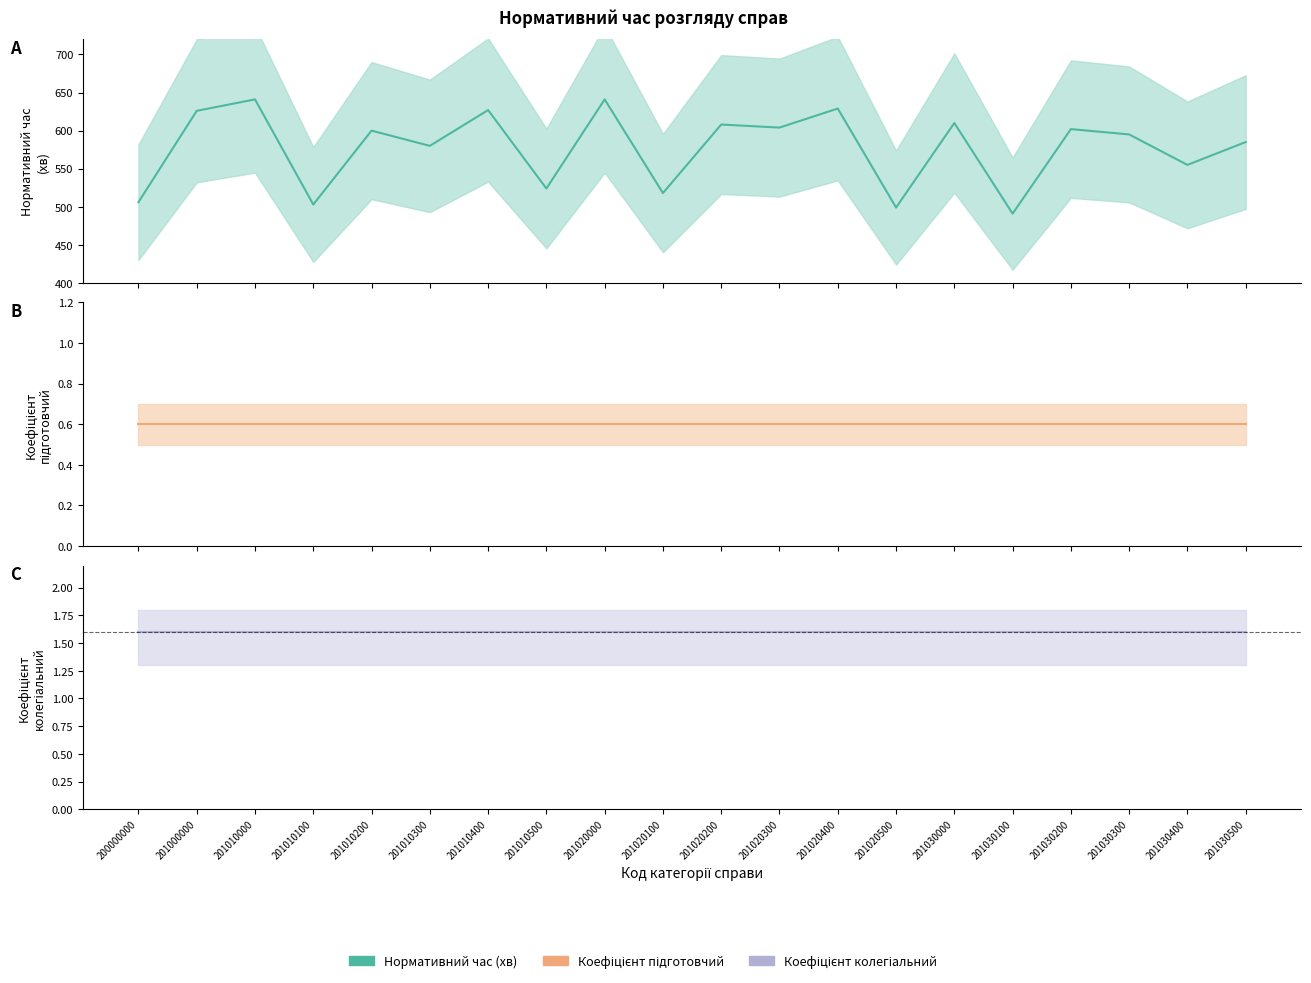

Reading right to left, what are all the values shown in this chart?

Нормативний час (хв): 201030500=585.0	201030400=555.0	201030300=595.0	201030200=602.0	201030100=491.0	201030000=610.0	201020500=499.0	201020400=629.0	201020300=604.0	201020200=608.0	201020100=518.0	201020000=641.0	201010500=524.0	201010400=627.0	201010300=580.0	201010200=600.0	201010100=503.0	201010000=641.0	201000000=626.0	200000000=506.0
Коефіцієнт підготовчий: 201030500=0.6	201030400=0.6	201030300=0.6	201030200=0.6	201030100=0.6	201030000=0.6	201020500=0.6	201020400=0.6	201020300=0.6	201020200=0.6	201020100=0.6	201020000=0.6	201010500=0.6	201010400=0.6	201010300=0.6	201010200=0.6	201010100=0.6	201010000=0.6	201000000=0.6	200000000=0.6
Коефіцієнт колегіальний: 201030500=1.6	201030400=1.6	201030300=1.6	201030200=1.6	201030100=1.6	201030000=1.6	201020500=1.6	201020400=1.6	201020300=1.6	201020200=1.6	201020100=1.6	201020000=1.6	201010500=1.6	201010400=1.6	201010300=1.6	201010200=1.6	201010100=1.6	201010000=1.6	201000000=1.6	200000000=1.6